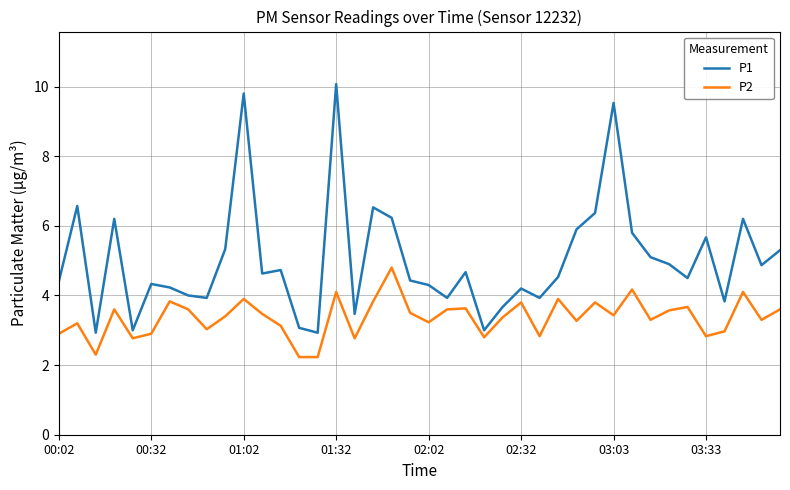

Which series has the largest range (max minus min)?

P1